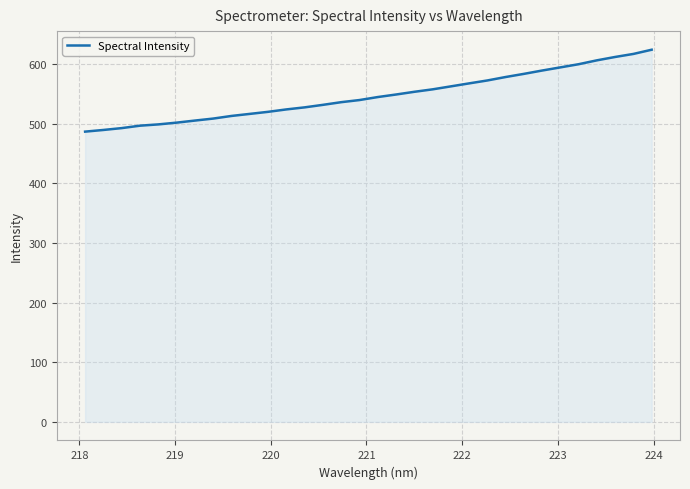

What is the greatest value displayed?

623.8